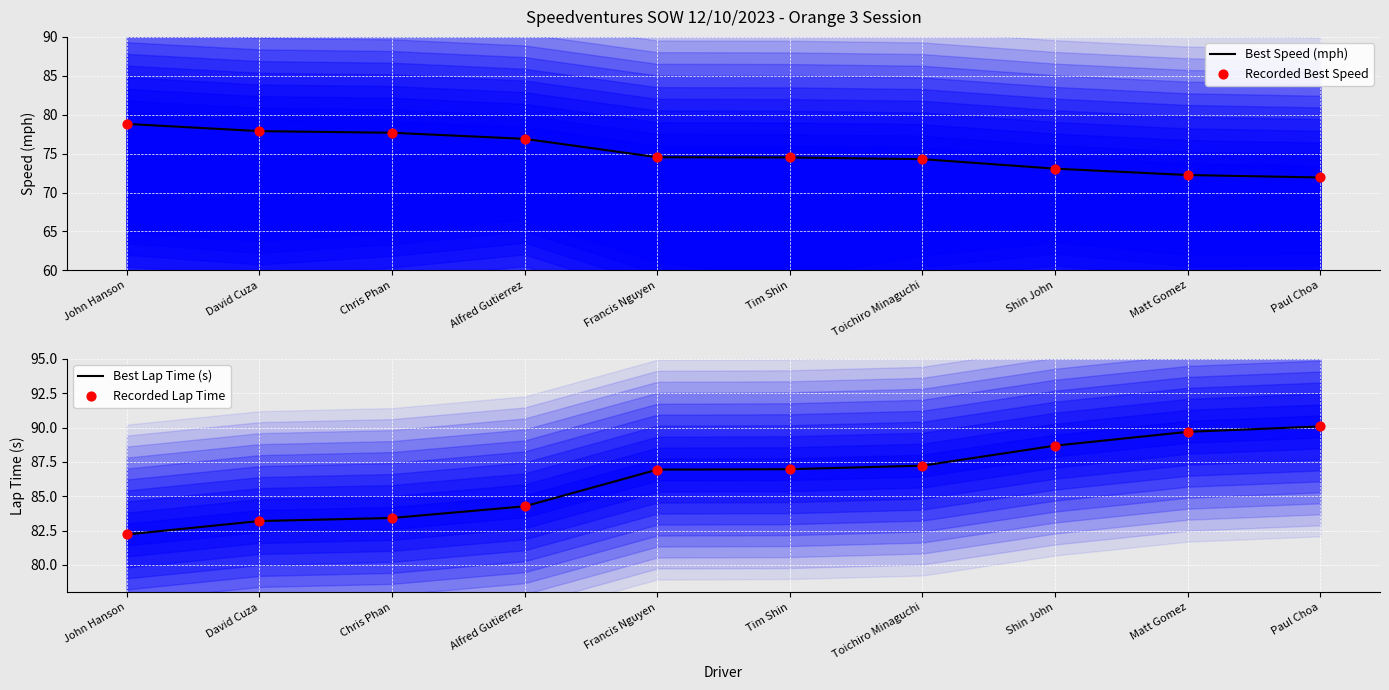

Is the value of Best Speed (mph) at David Cuza greater than the value of Best Lap Time (s) at Francis Nguyen?

No